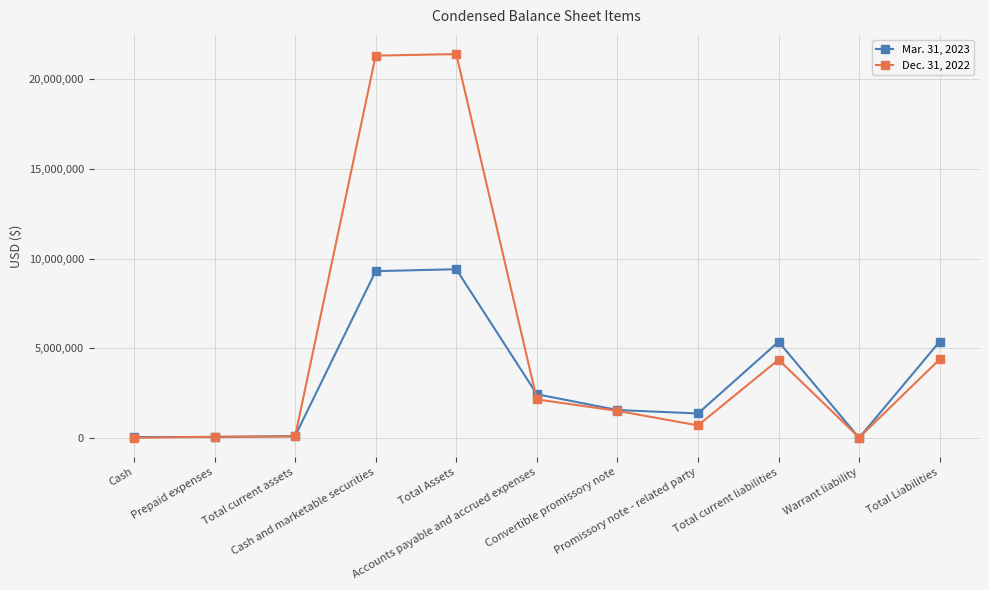

What is the label of the 3rd point from the right?

Total current liabilities